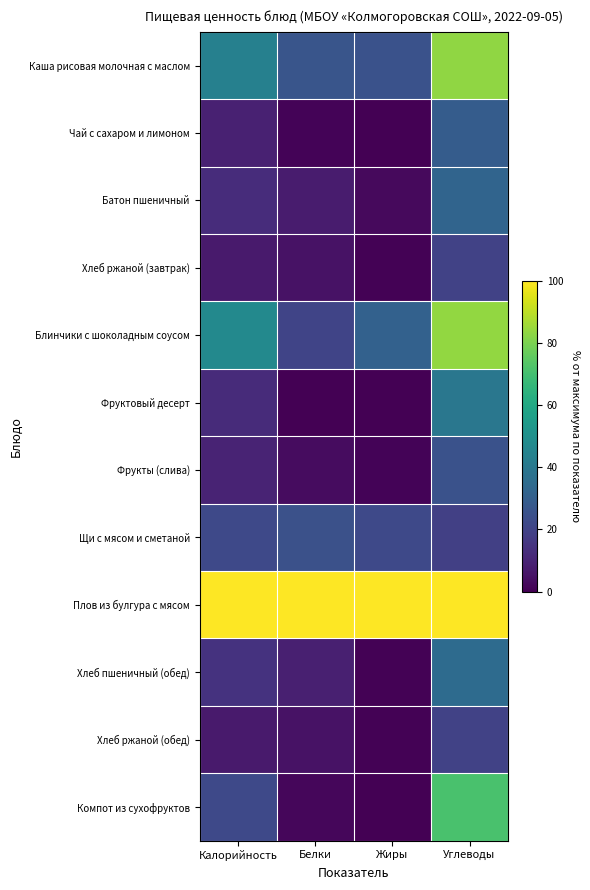

What is the total value across all series at Белки?

203.4